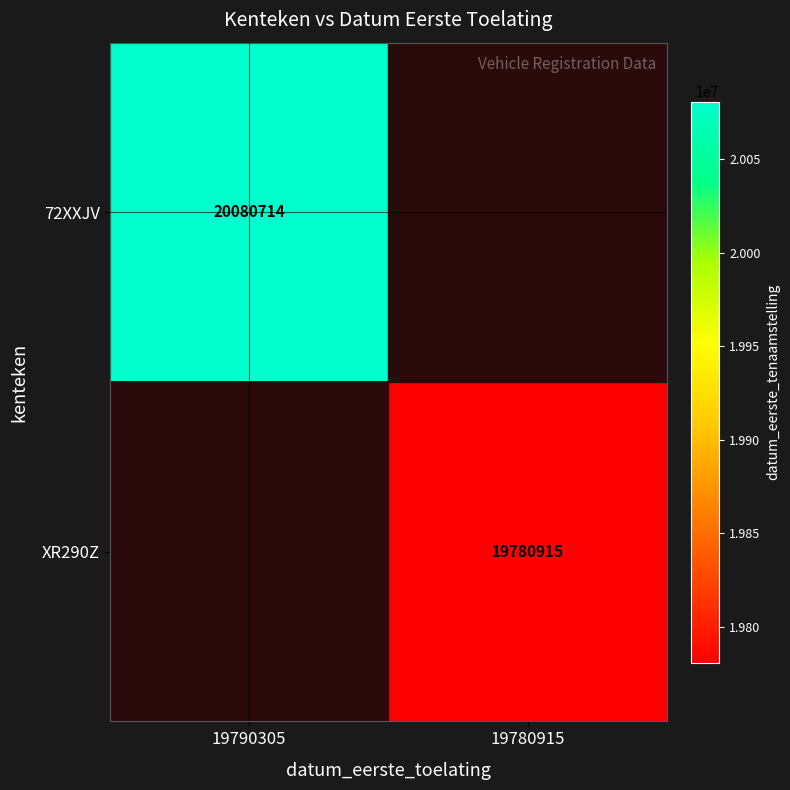

Is the value of 72XXJV at 19790305 greater than the value of XR290Z at 19780915?

Yes